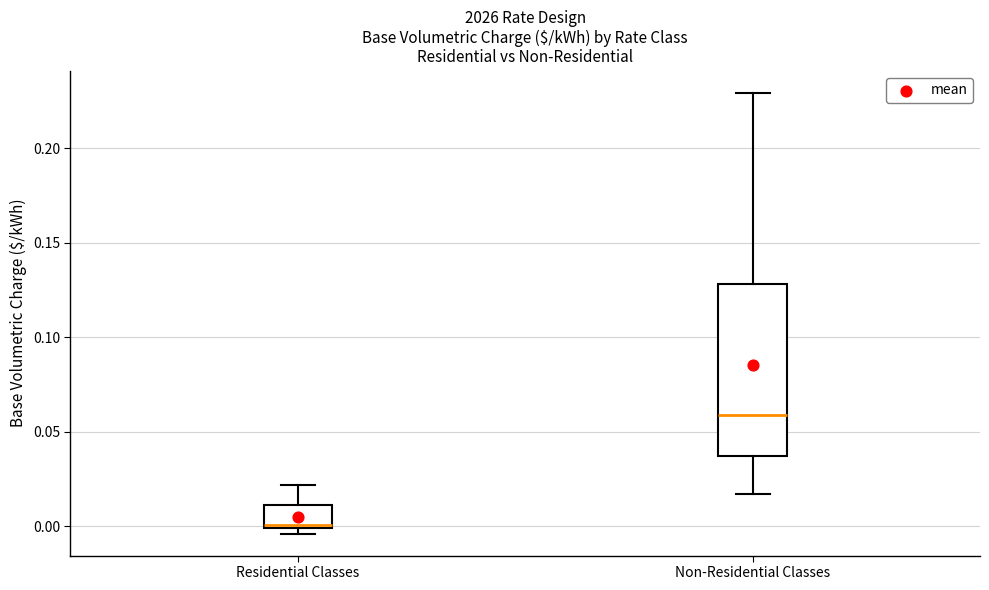

Reading left to right, read every box against the y-axis: the position of its median line, the range the box covers, and the ends of its whiskers. The values are not printed on the chart, so give them approximately, as read against the axis.

Residential Classes: median 0.000 (just above the box's lower edge), box 0.000 to 0.010, whiskers -0.005 to 0.020
Non-Residential Classes: median 0.060, box 0.035 to 0.130, whiskers 0.015 to 0.230